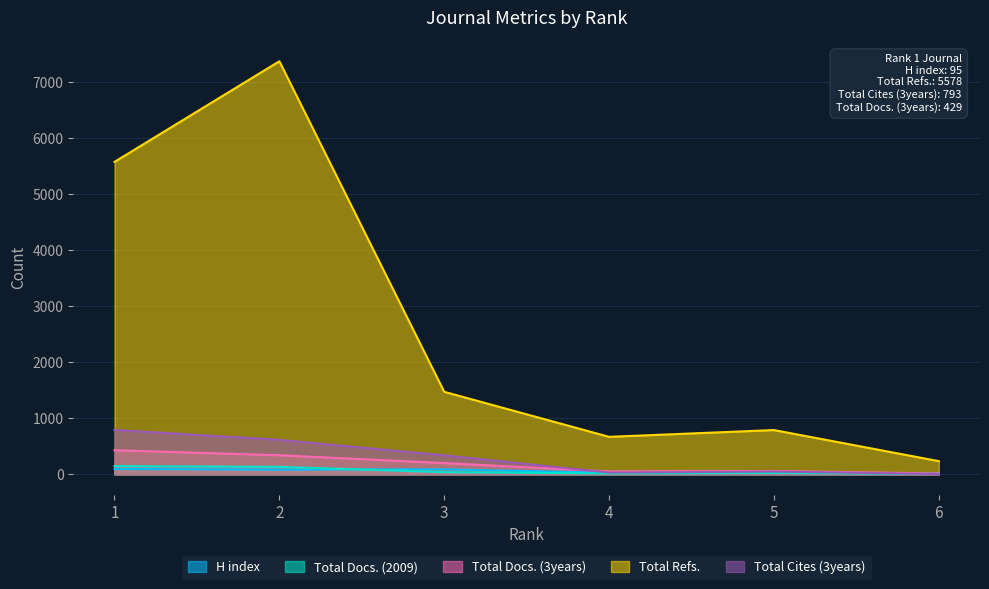

True or false: Total Docs. (2009) has a value of 66 at 3.

False